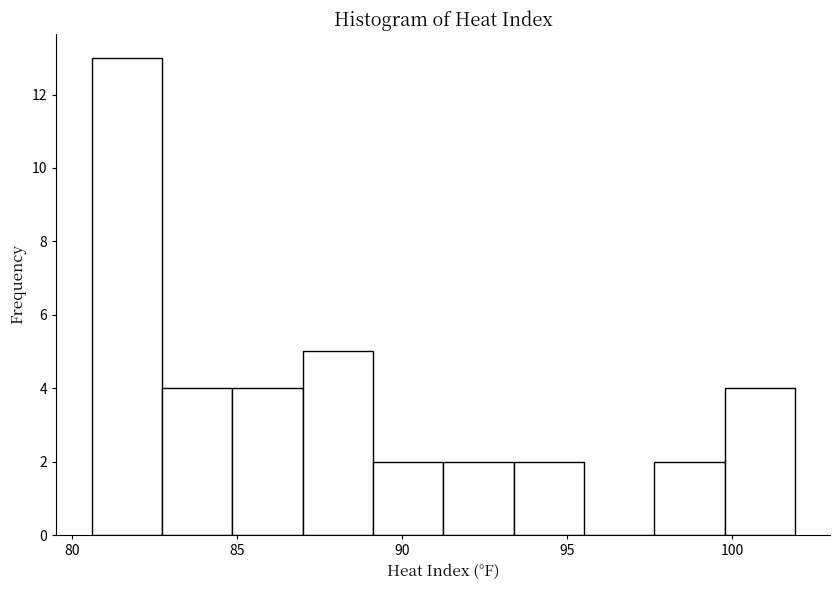

Reading left to right, transcribe this chart: for each bar, give the range it covers on the x-axis and its height. Neither the bar edges nor the heights are printed on the chart, so give them approximately, as read against the axes.

80.5 to 82.5: 13
82.5 to 85.0: 4
85.0 to 87.0: 4
87.0 to 89.0: 5
89.0 to 91.5: 2
91.5 to 93.5: 2
93.5 to 95.5: 2
95.5 to 97.5: 0
97.5 to 100.0: 2
100.0 to 102.0: 4